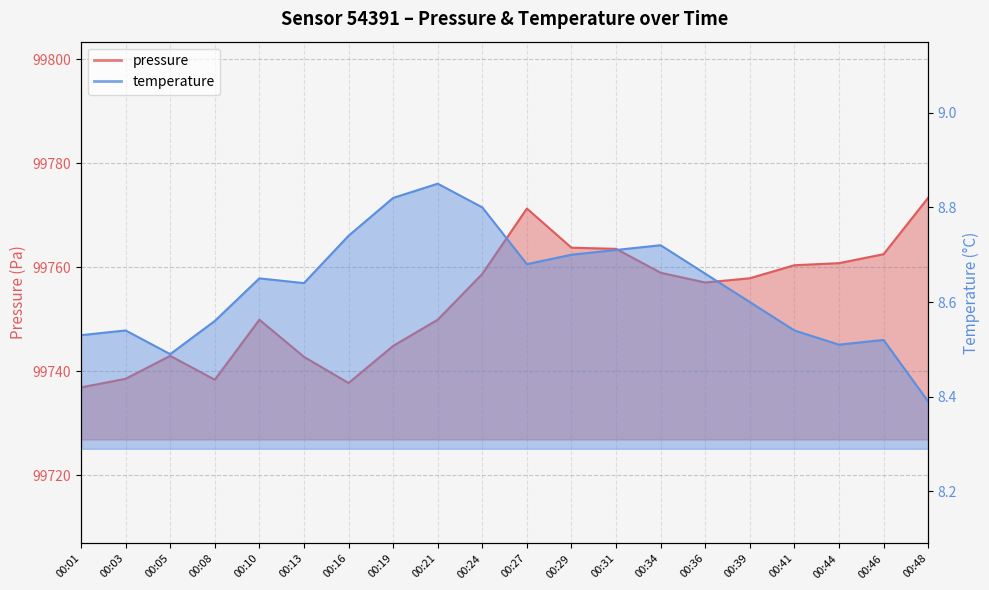

At which category does temperature reach its first local valley?

00:05